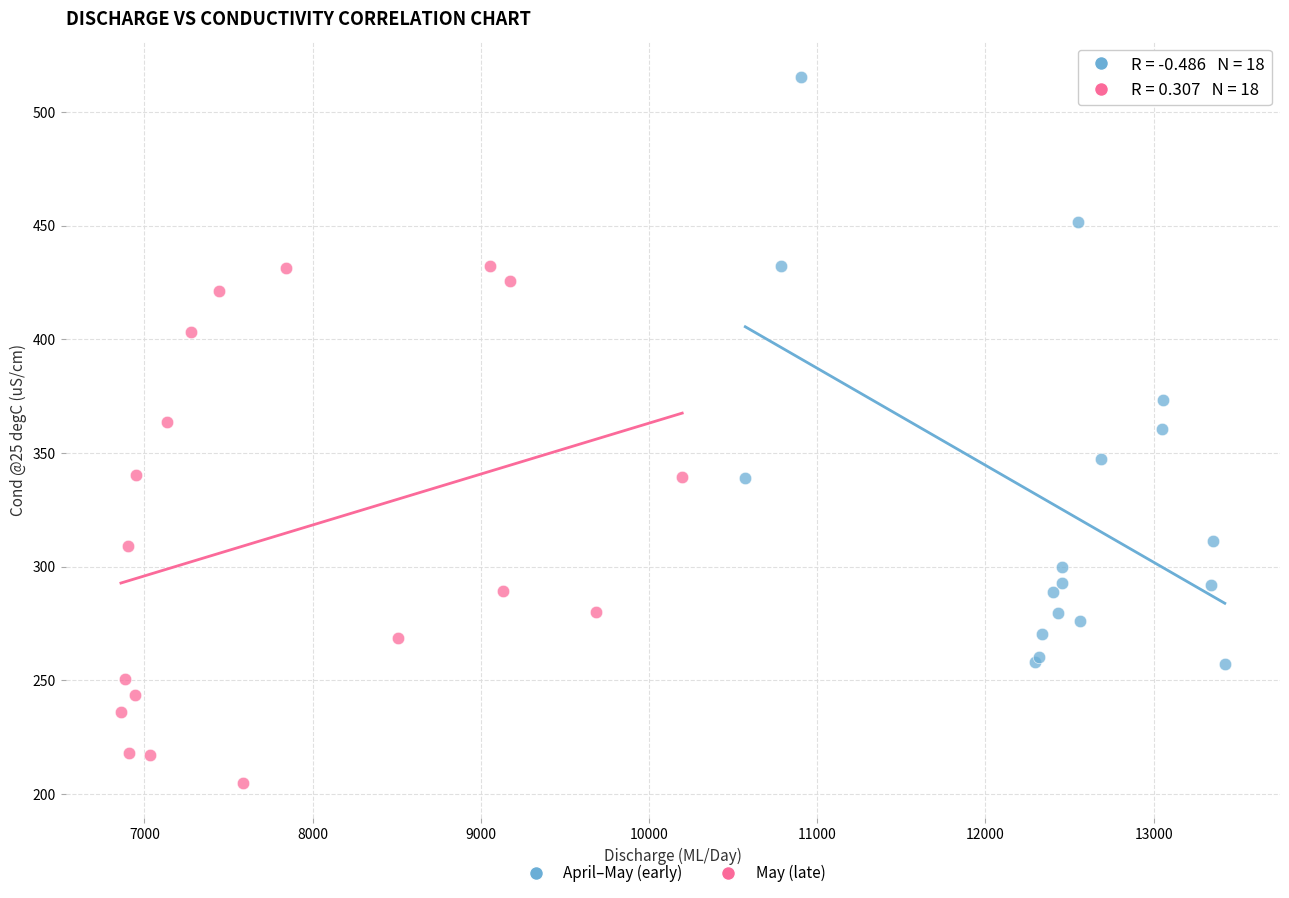

Which series has the largest Y range (max minus min)?

April–May (early)